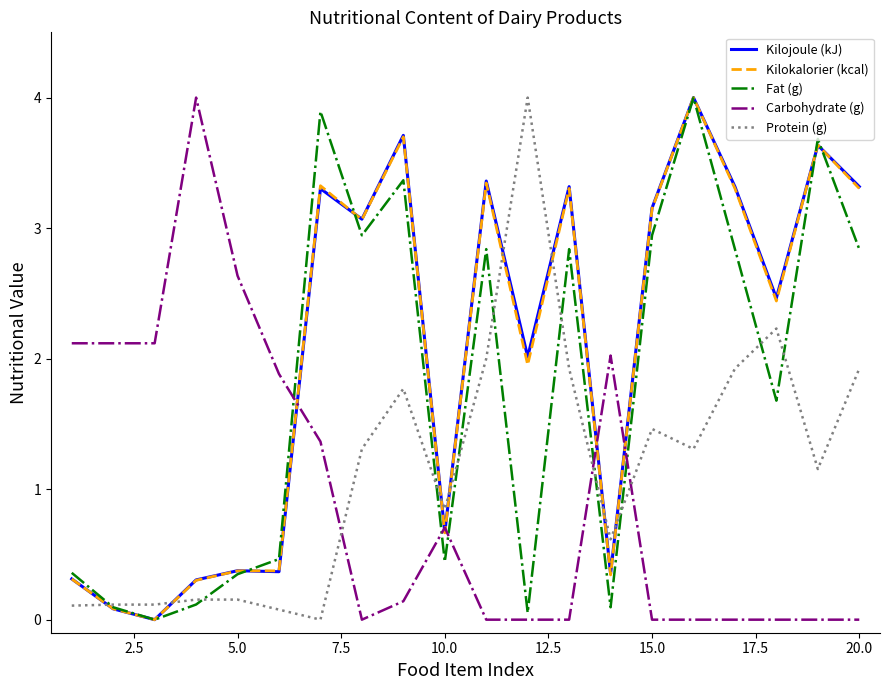

How many intersections are there between Kilokalorier (kcal) and Carbohydrate (g)?

5